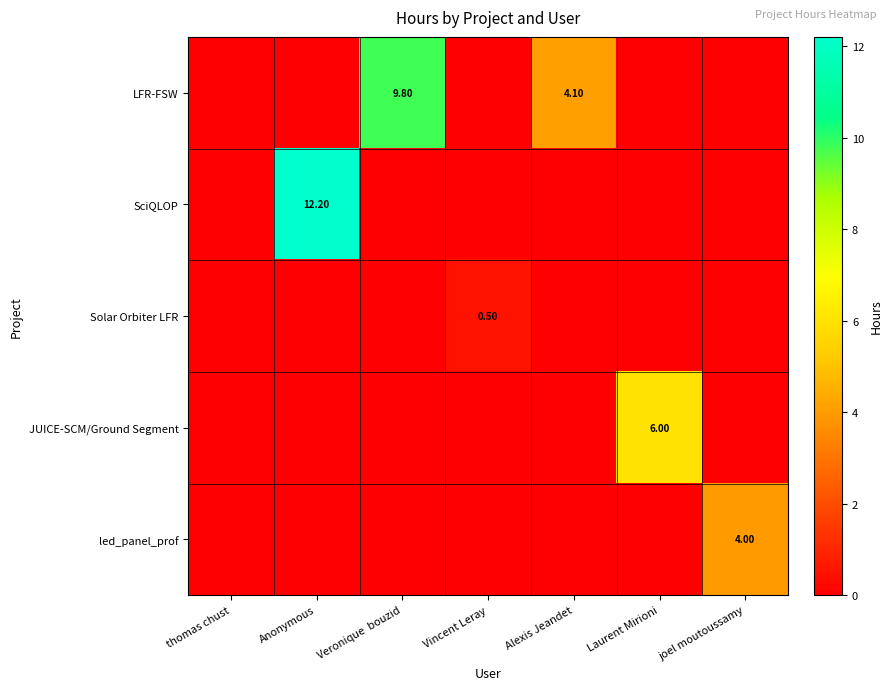

Is the value of SciQLOP at Vincent Leray greater than the value of led_panel_prof at Laurent Mirioni?

No